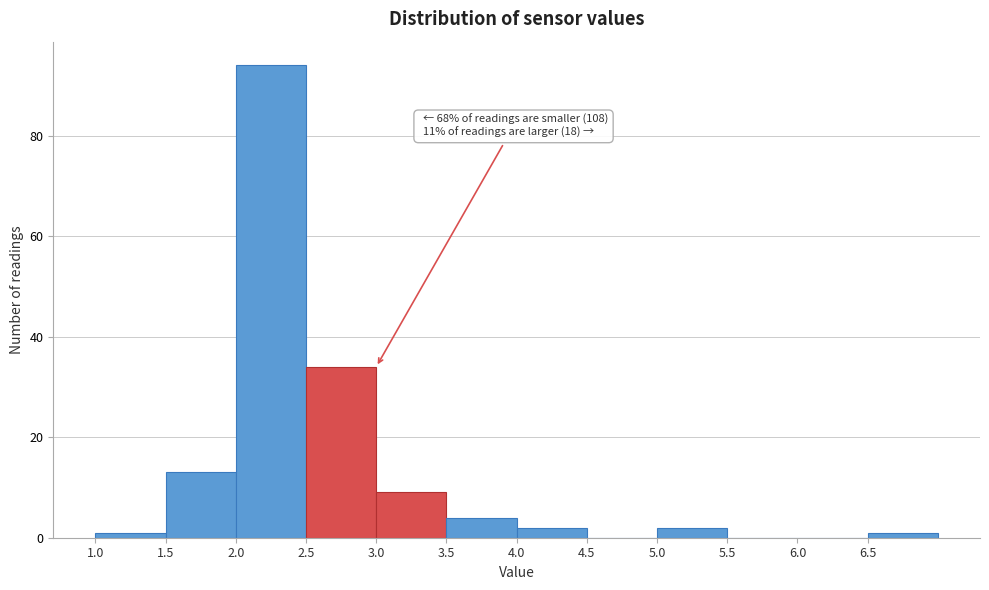

Over which range of the x-axis is the bar tallest?

2.0 to 2.5